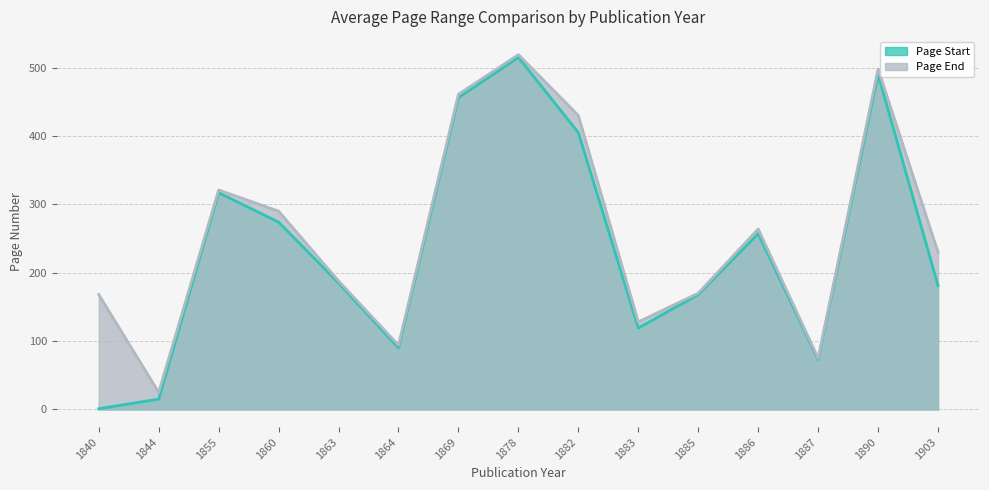

Between 1844 and 1869, which is larger?

1869